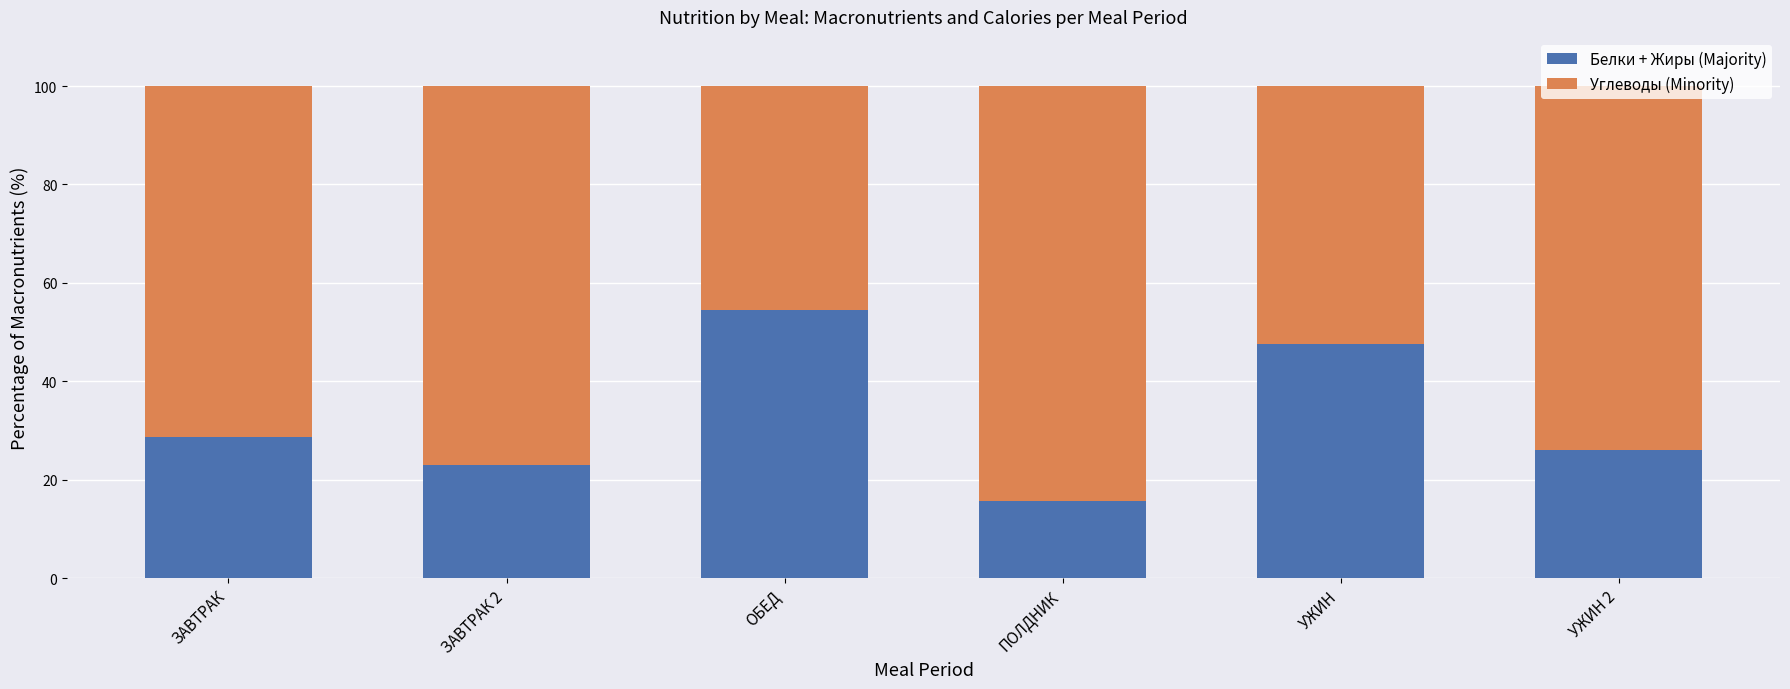

How many bars are there in total?

6